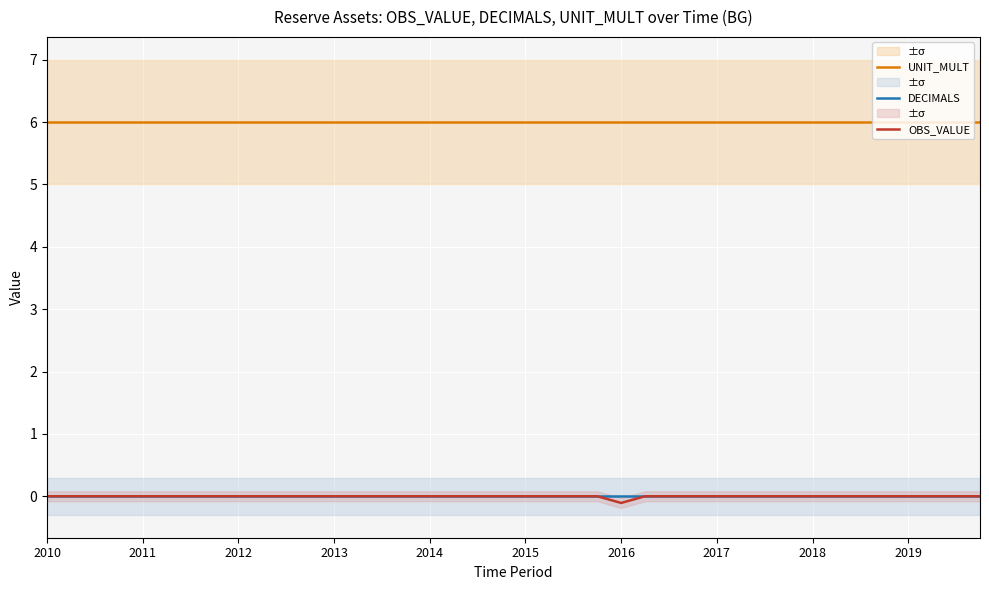

At which label does DECIMALS reach its minimum?

2010